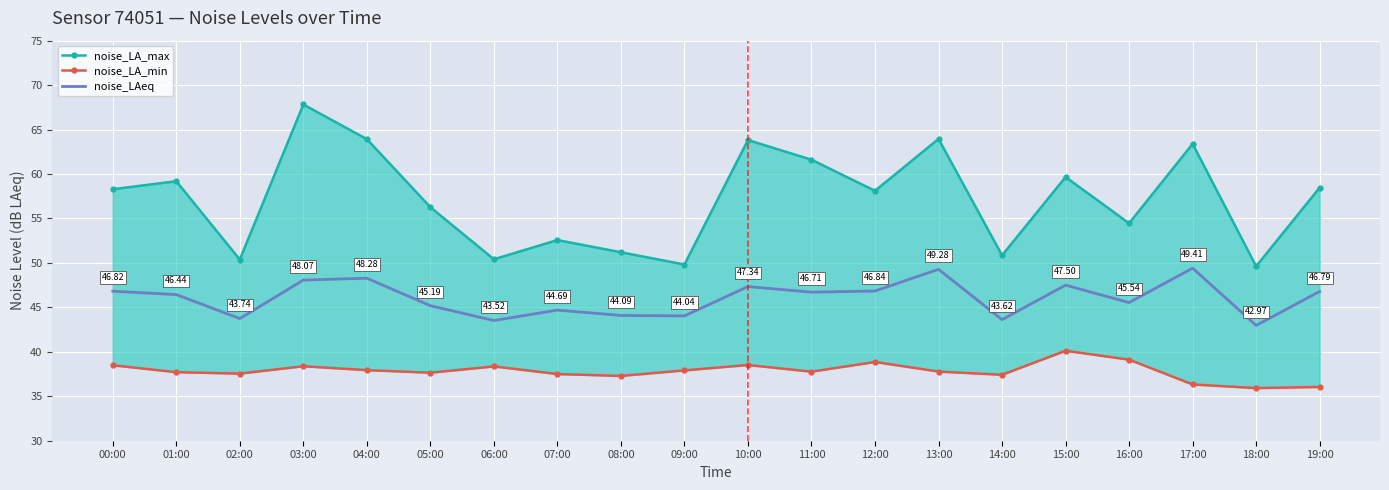

What is the label of the 20th point from the right?

00:00